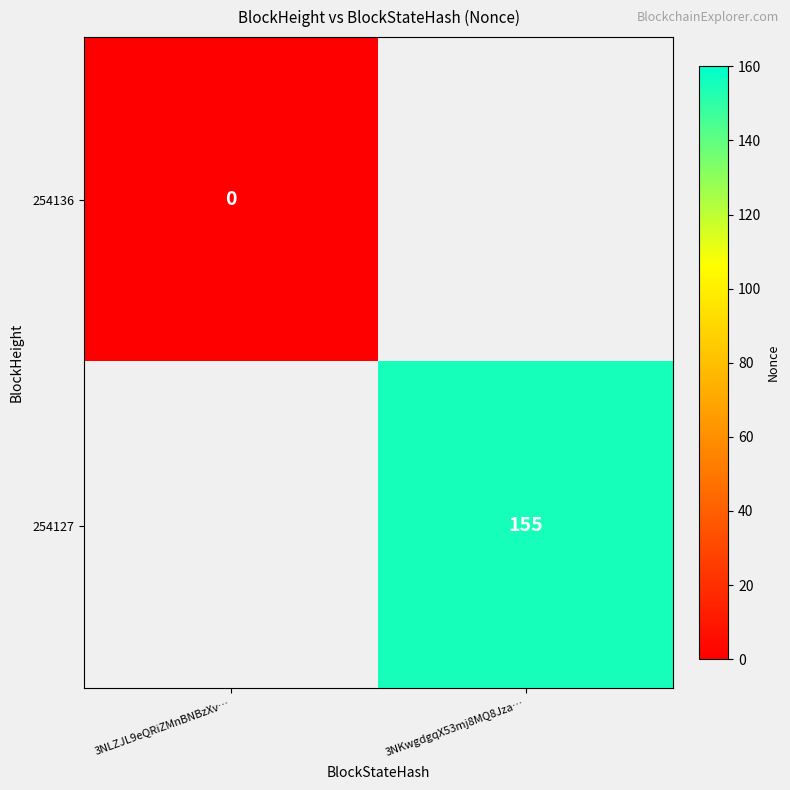

The value of 254127 at 3NKwgdgqX53mj8MQ8Jza… is 155. True or false?

True